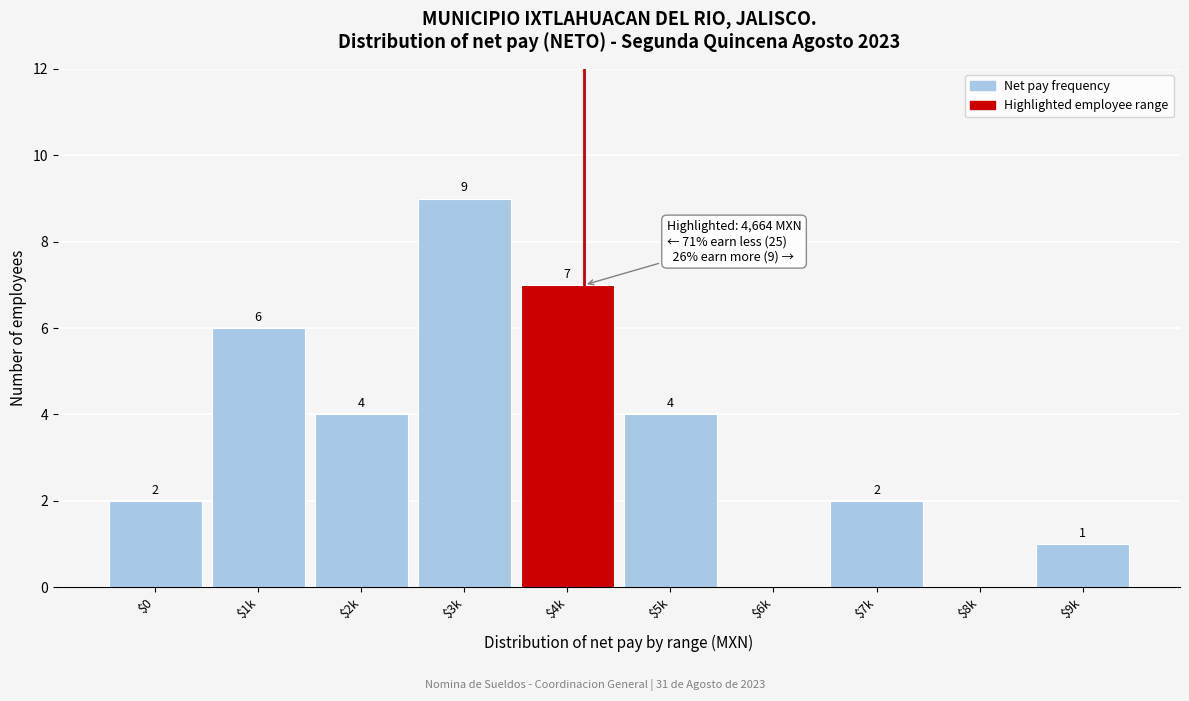

What is the sum of all values?

35